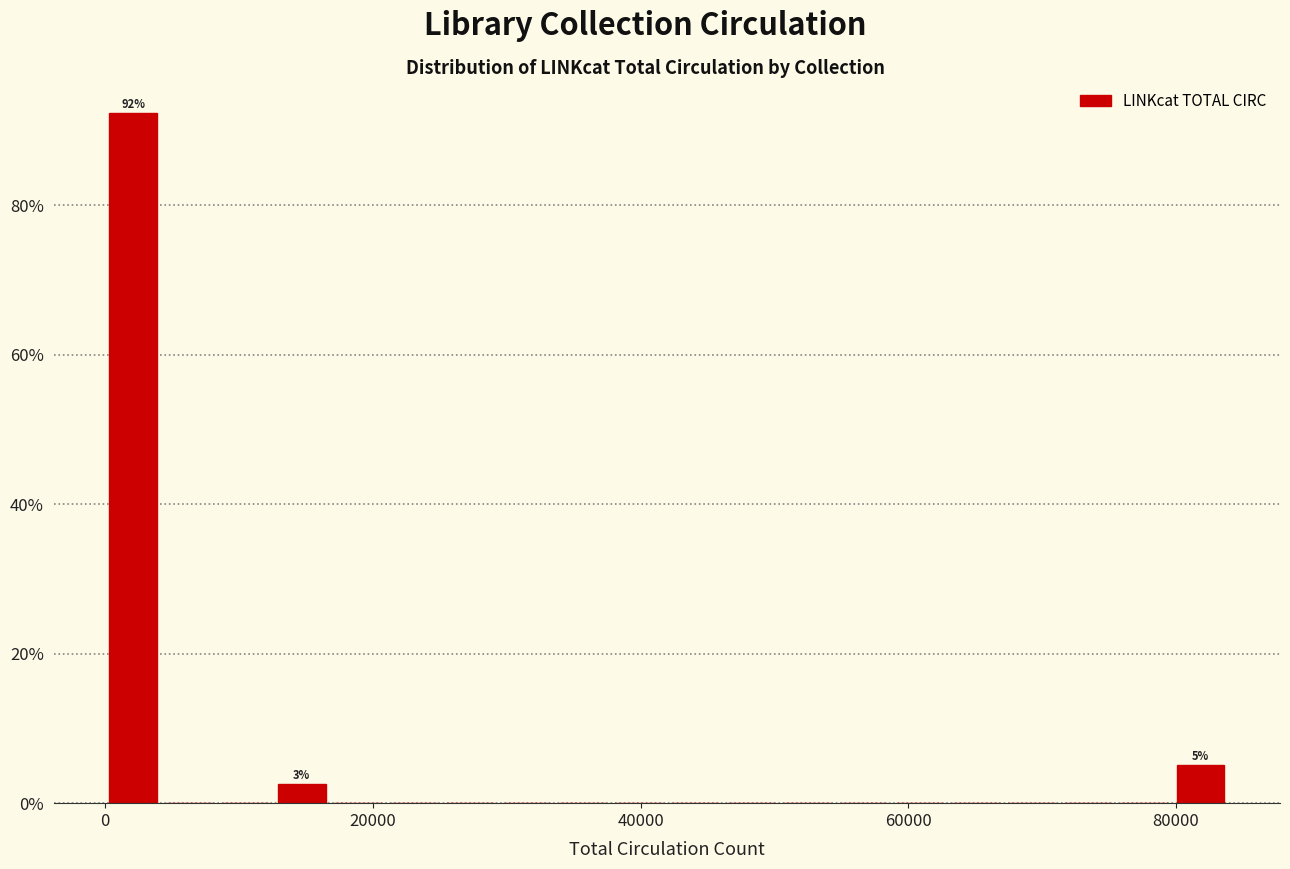

Read against the x-axis, roughly where is the centre of the tallest bar?

2000